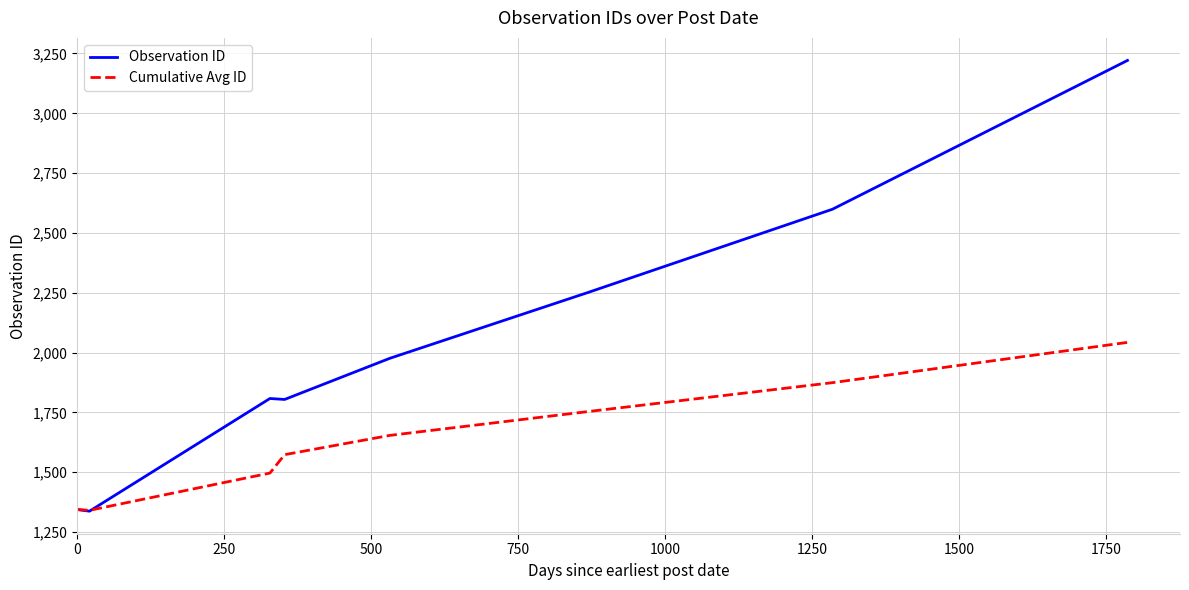

Which series has the largest range (max minus min)?

Observation ID